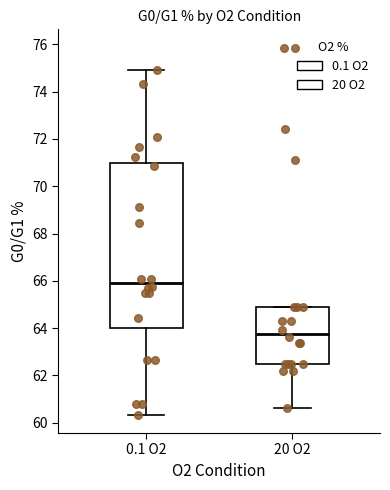

Reading left to right, transcribe this box plot: for each box, give where its median line is, the range the box spans, and where its two whiskers end, as read against the y-axis. The values are not printed on the chart, so give them approximately, as read against the axis.

0.1 O2: median 66.0, box 64.0 to 71.0, whiskers 60.4 to 75.0
20 O2: median 63.8, box 62.4 to 64.8, whiskers 60.6 to 65.0